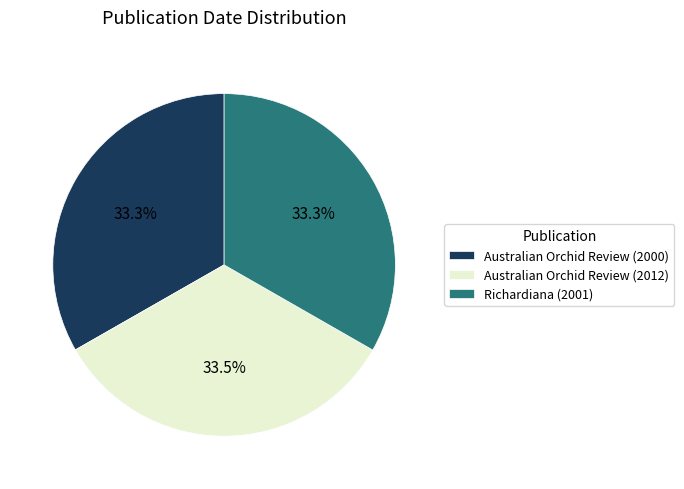

What portion of the pie excludes Australian Orchid Review (2000)?

66.7%